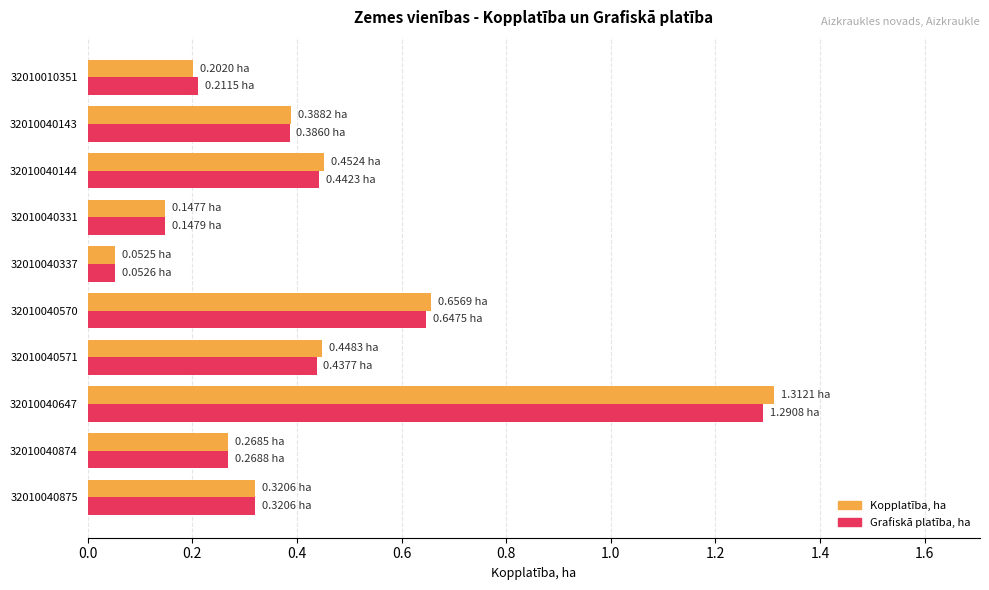

Is the value of Kopplatība, ha at 32010040874 greater than the value of Grafiskā platība, ha at 32010010351?

Yes